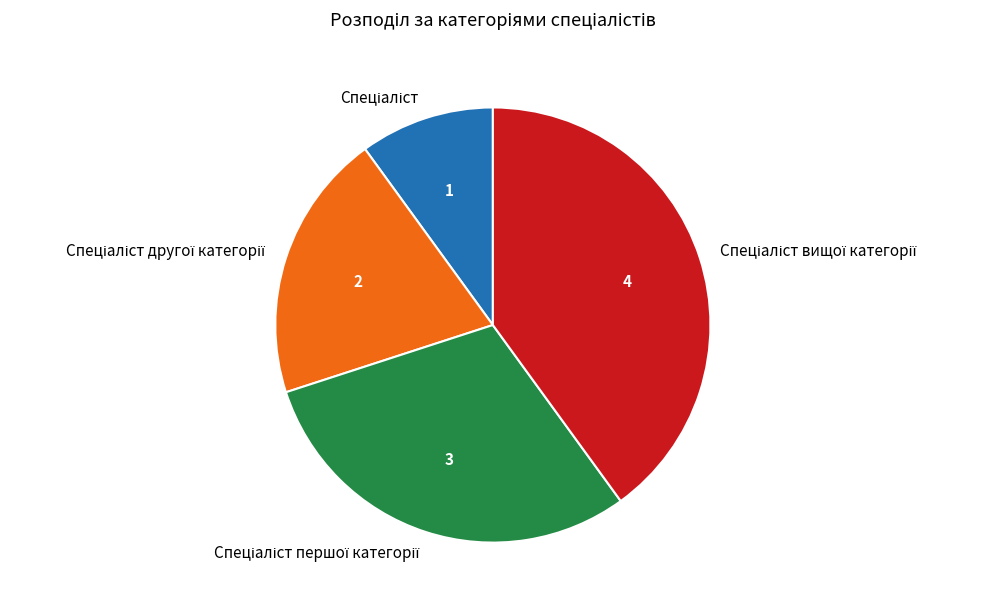

Is there a majority slice in this chart?

No